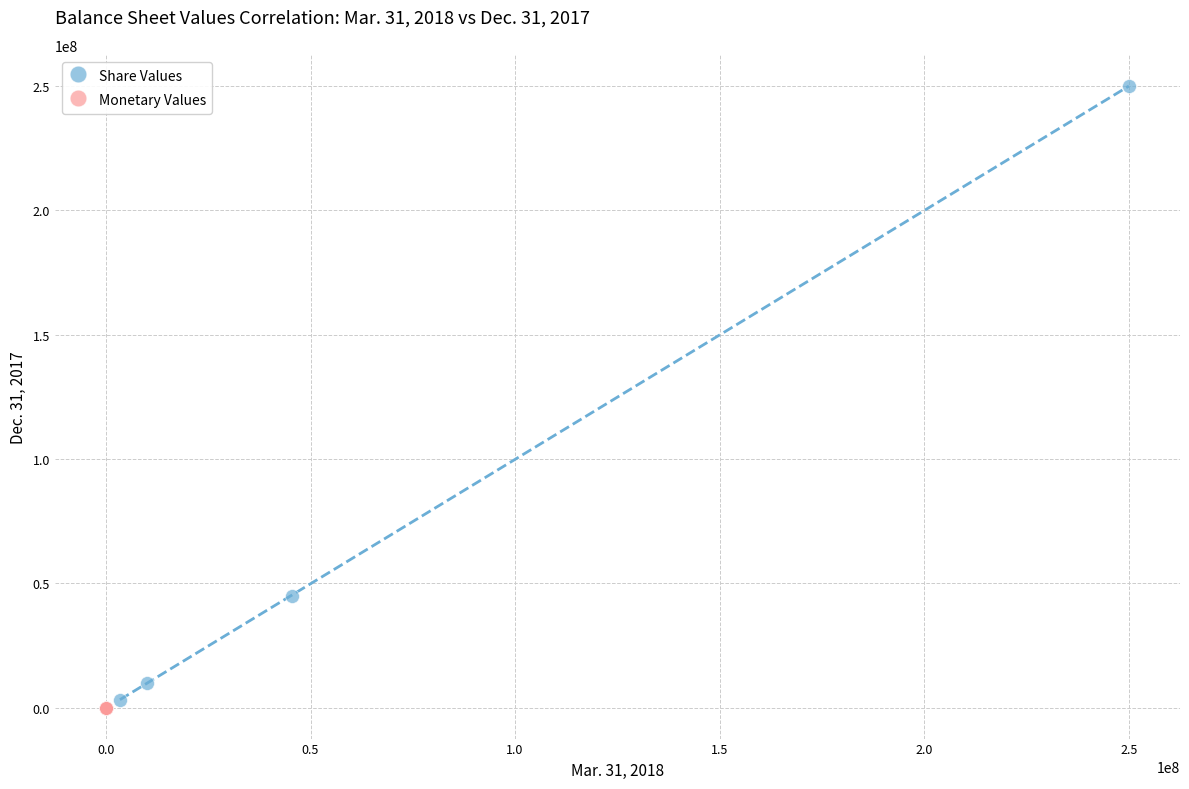

What are all the series names shown in the legend?

Share Values, Monetary Values